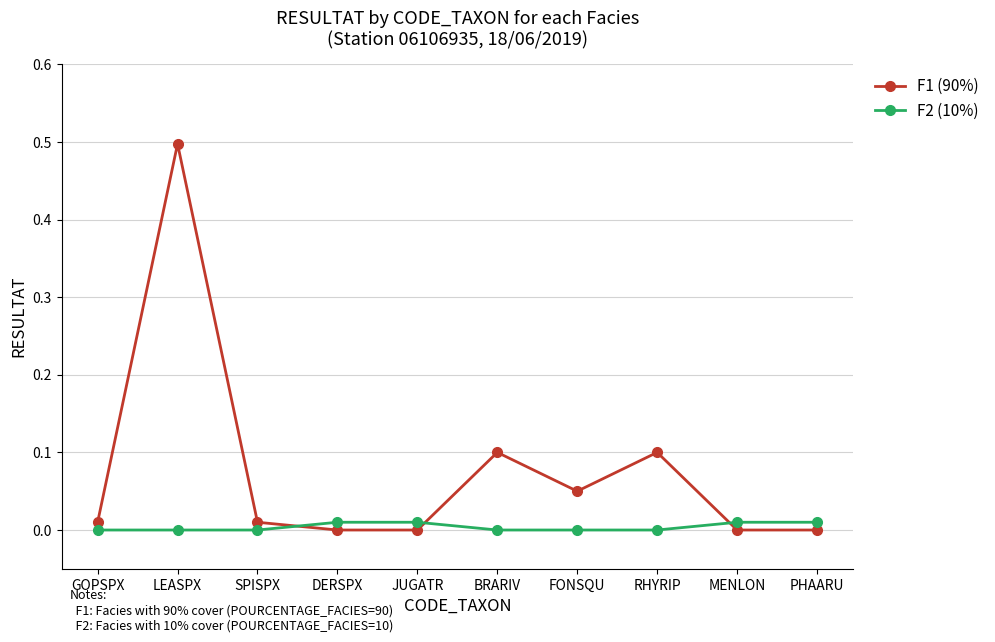

Rank the series at GOPSPX from highest to lowest value.

F1 (90%), F2 (10%)